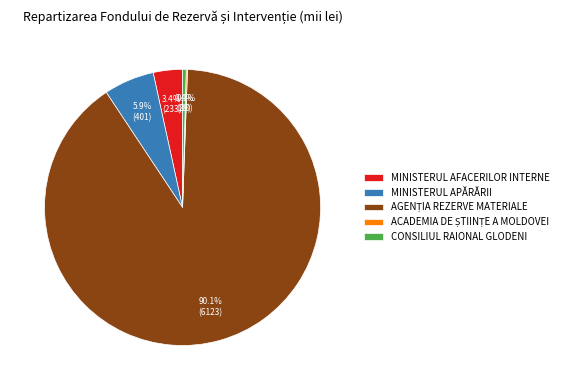

Which has a higher value, MINISTERUL APĂRĂRII or CONSILIUL RAIONAL GLODENI?

MINISTERUL APĂRĂRII